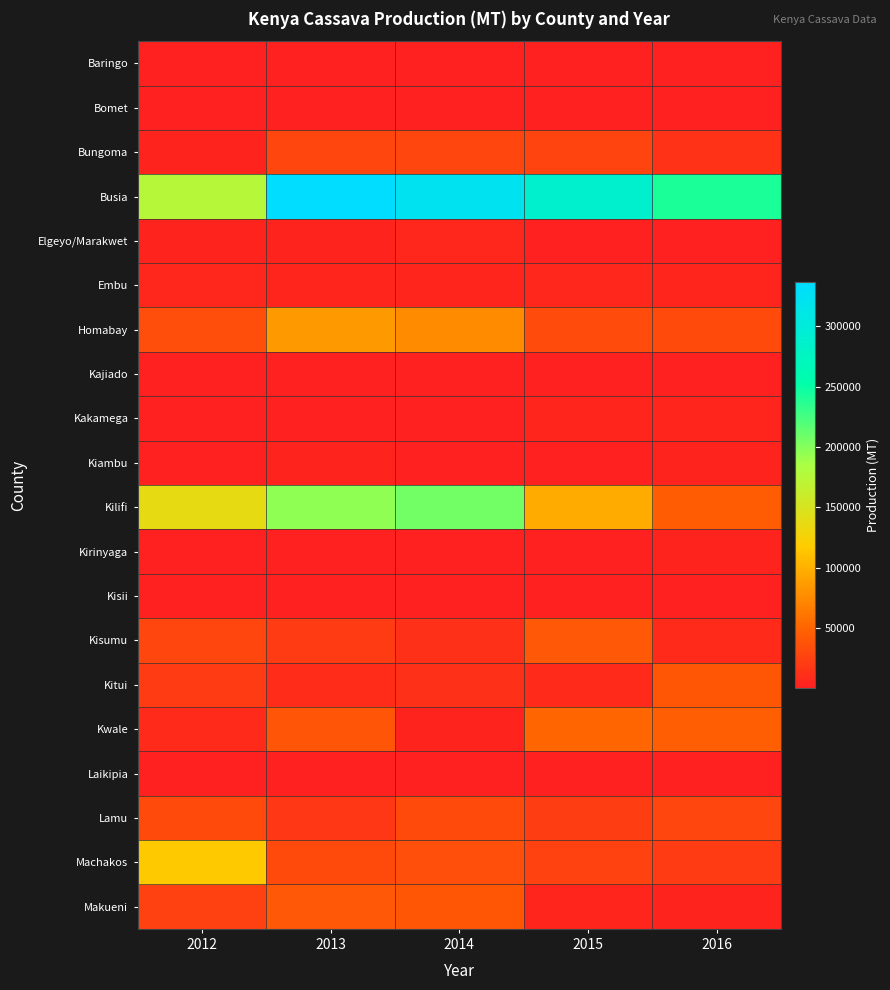

Which series changed the most between 2012 and 2015?

Busia